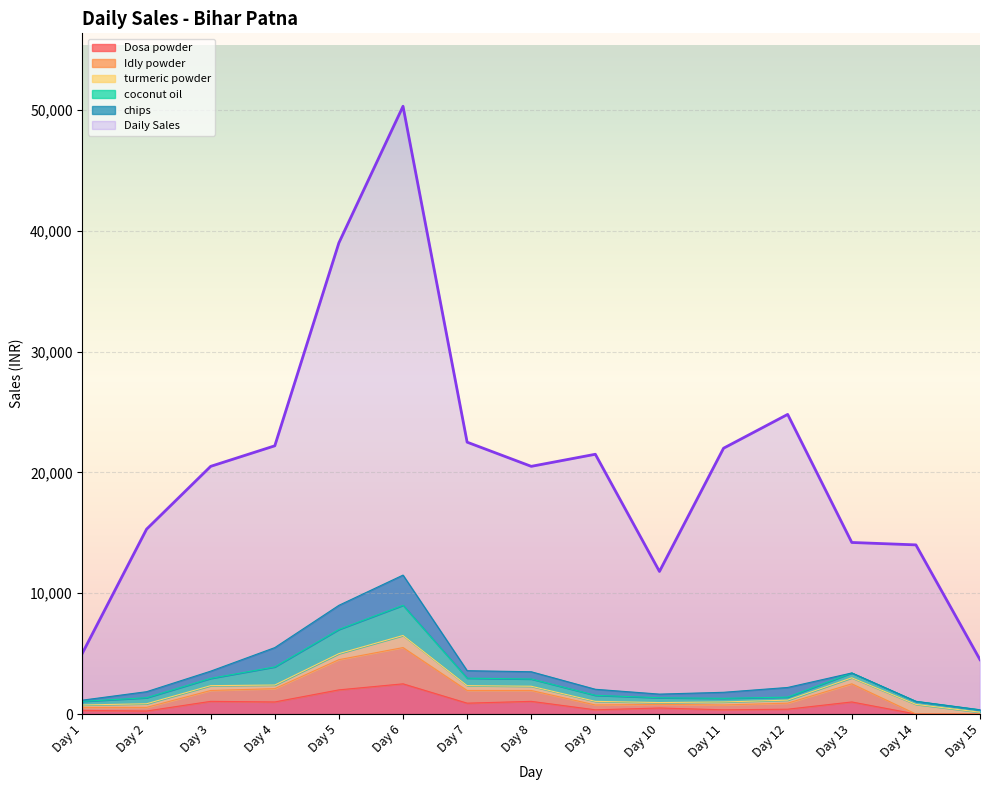

What is the difference between the second highest and minimum values in the Dosa powder series?

2000